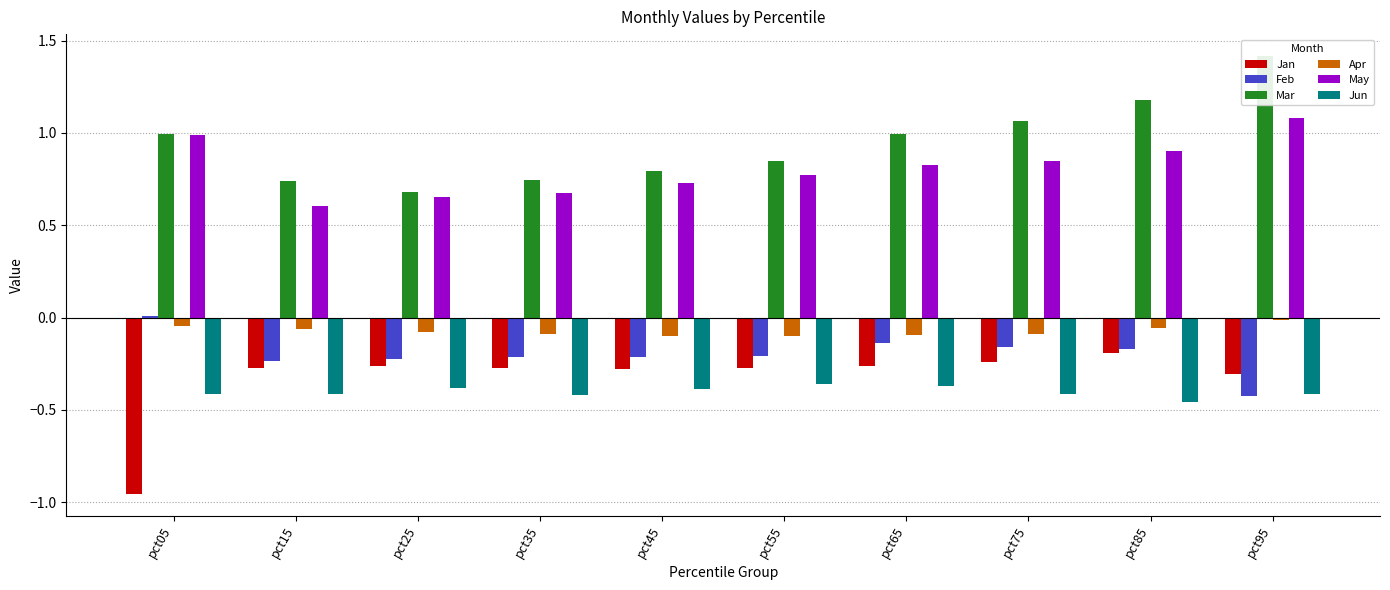

What is the maximum value for Jan?

-0.2